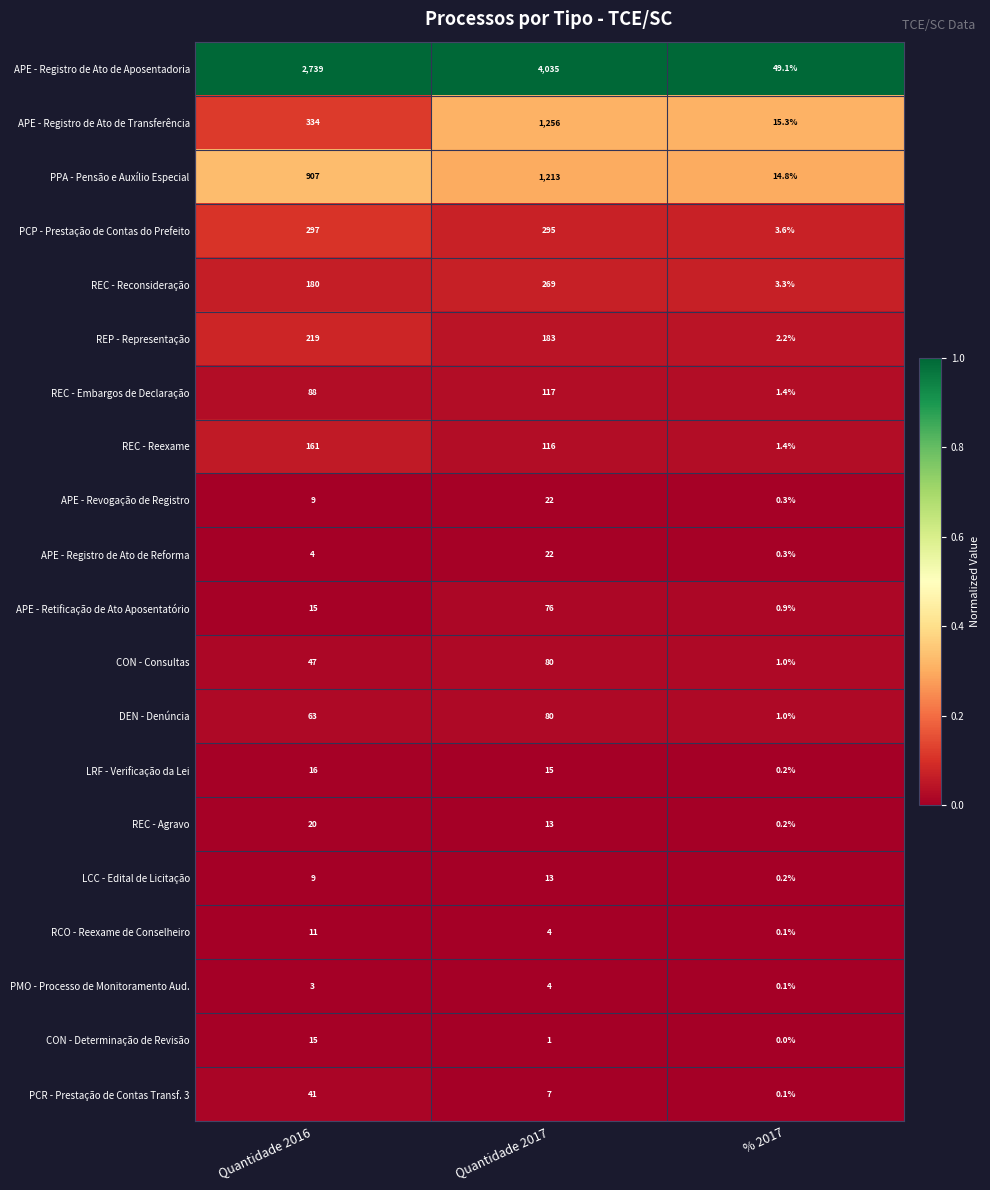

Read the RCO - Reexame de Conselheiro value at Quantidade 2016.

11.0